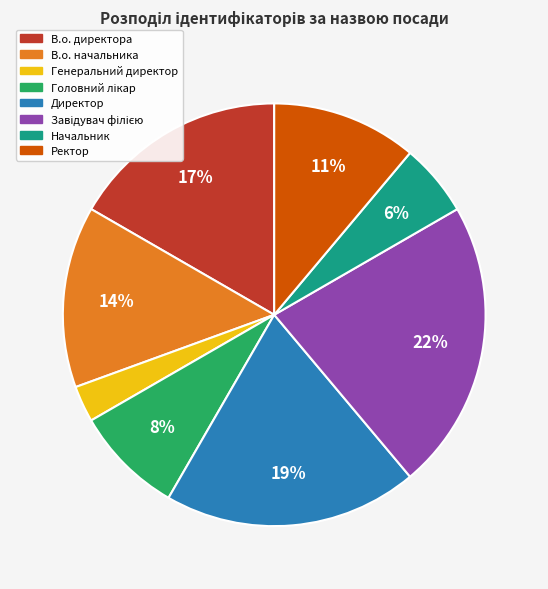

Is there a majority slice in this chart?

No